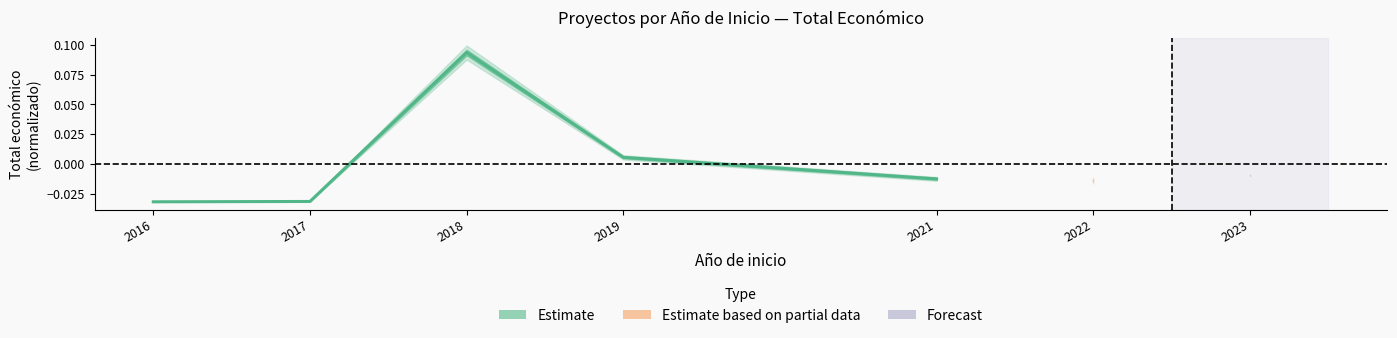

The value at 2021 is -0.0. True or false?

False